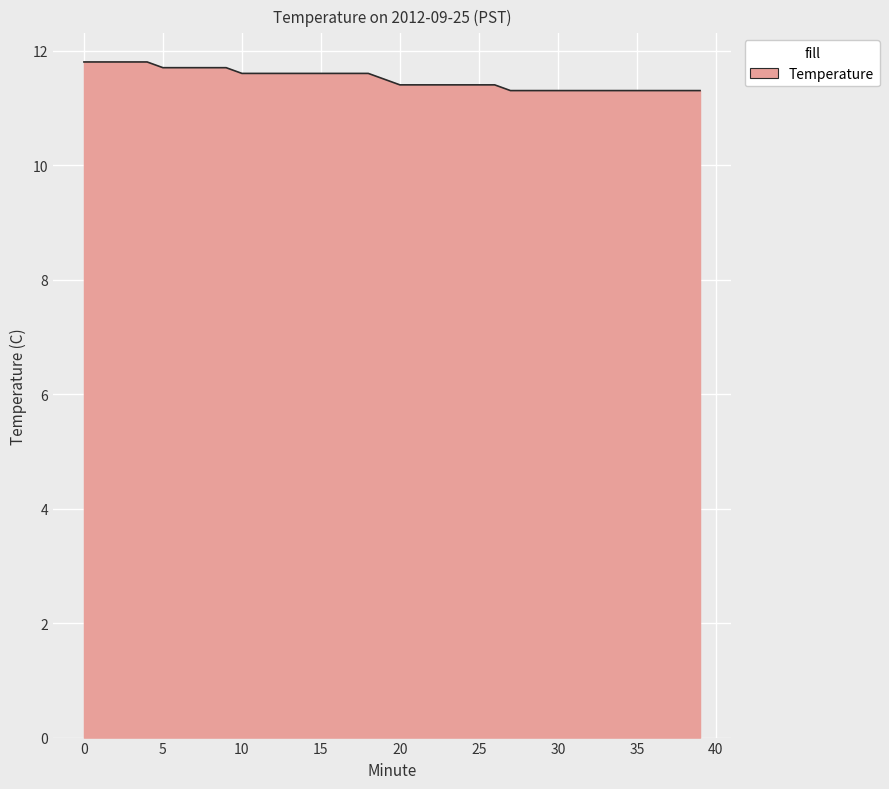

What is the minimum value shown in the chart?

11.3